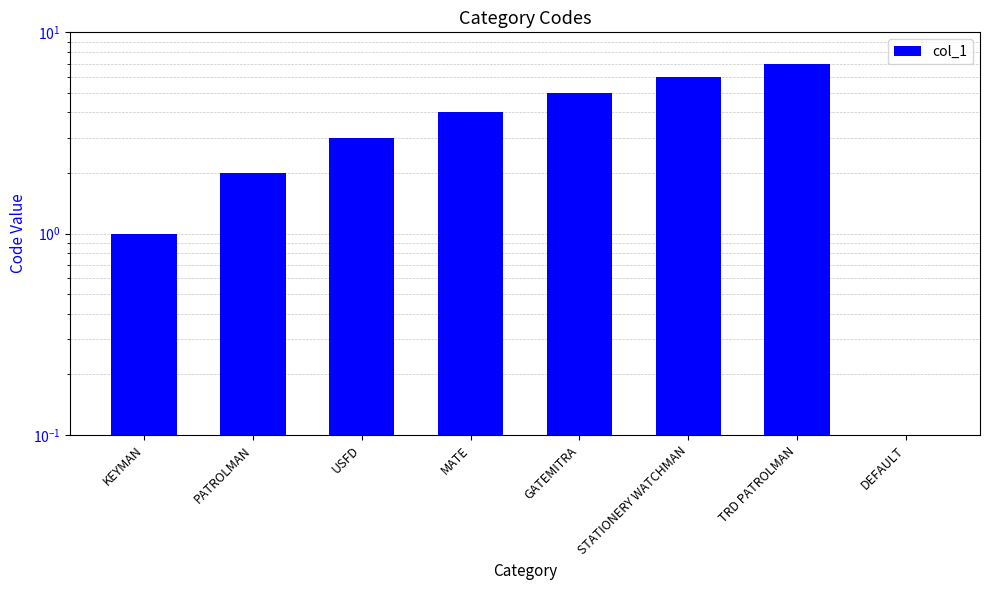

The value at DEFAULT is 2. True or false?

False